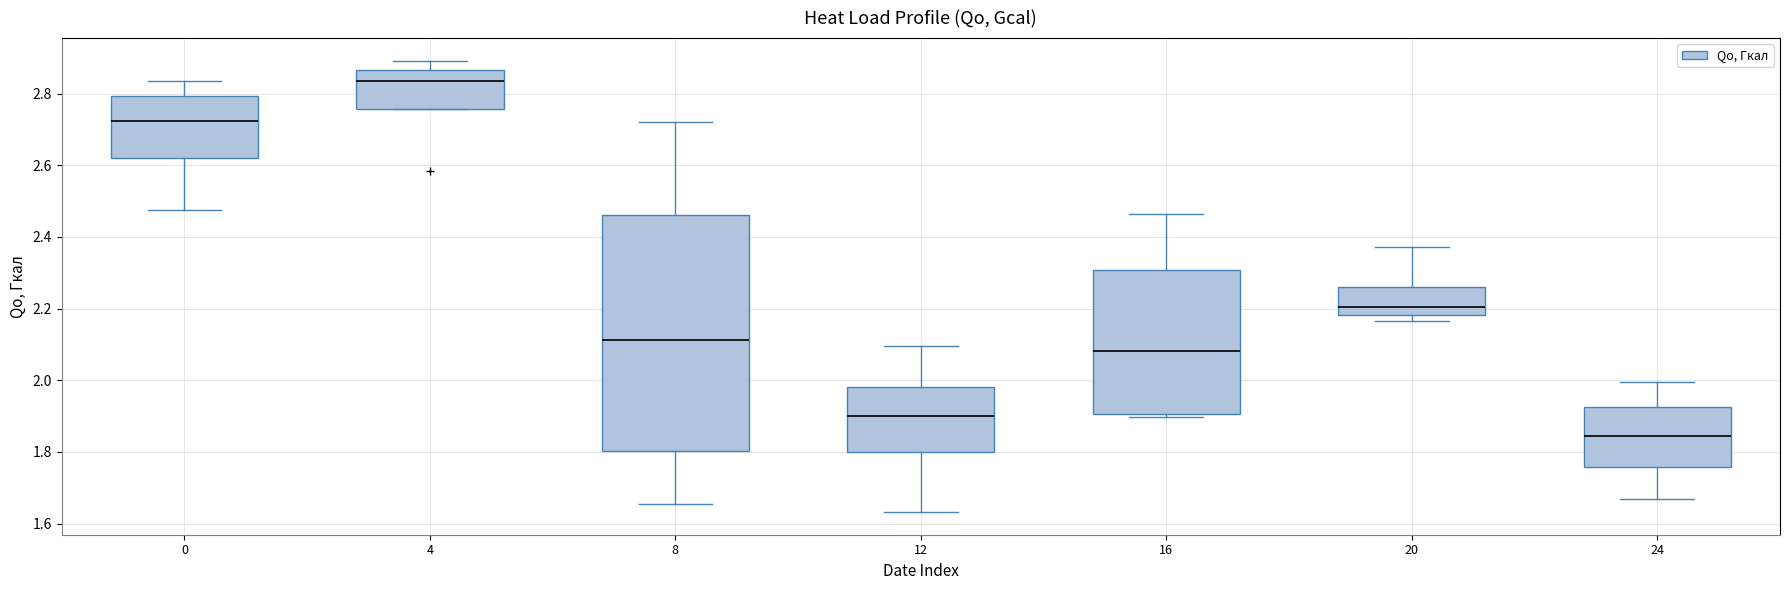

Reading left to right, read every box against the y-axis: the position of its median line, the range the box covers, and the ends of its whiskers. The values are not printed on the chart, so give them approximately, as read against the axis.

0: median 2.72, box 2.62 to 2.80, whiskers 2.48 to 2.84
4: median 2.84, box 2.76 to 2.86, whiskers 2.76 to 2.90
8: median 2.12, box 1.80 to 2.46, whiskers 1.66 to 2.72
12: median 1.90, box 1.80 to 1.98, whiskers 1.64 to 2.10
16: median 2.08, box 1.90 to 2.30, whiskers 1.90 (just below the box's lower edge) to 2.46
20: median 2.20, box 2.18 to 2.26, whiskers 2.16 to 2.38
24: median 1.84, box 1.76 to 1.92, whiskers 1.66 to 2.00